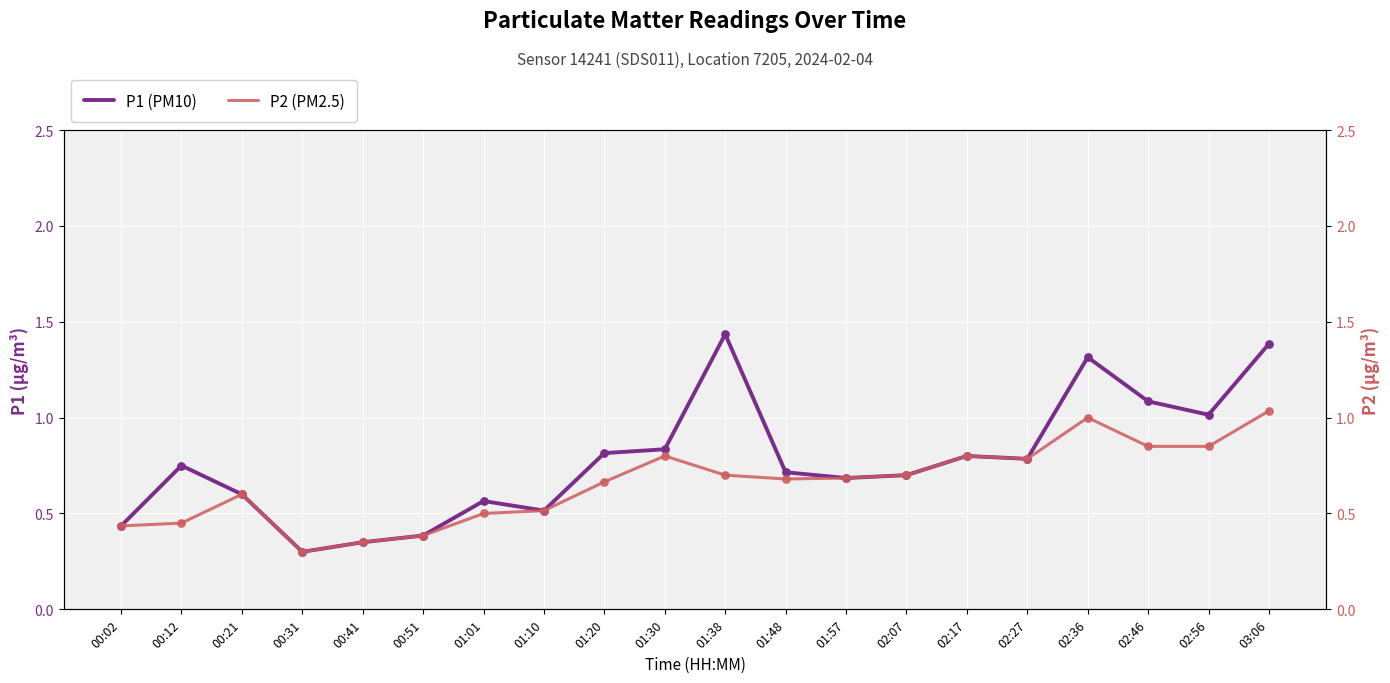

At how many categories does at least one series exceed 1?

5